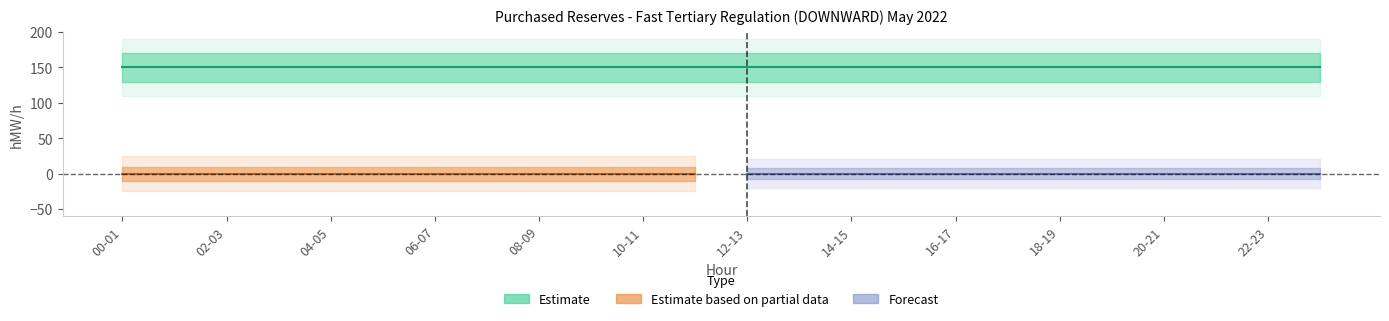

True or false: 22.05 and 08.05 intersect in this chart.

False